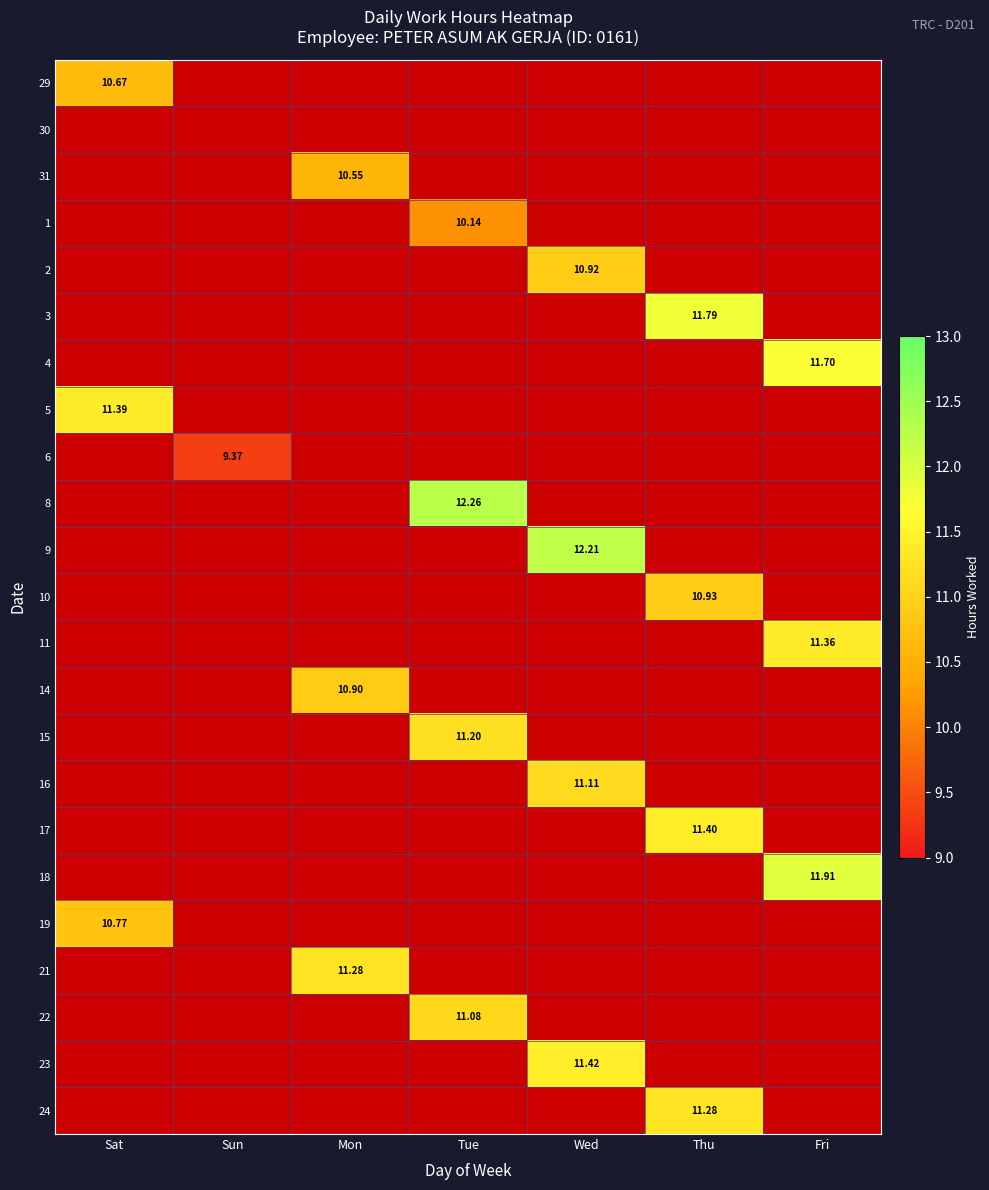

How many values in the 14 series exceed 0?

1